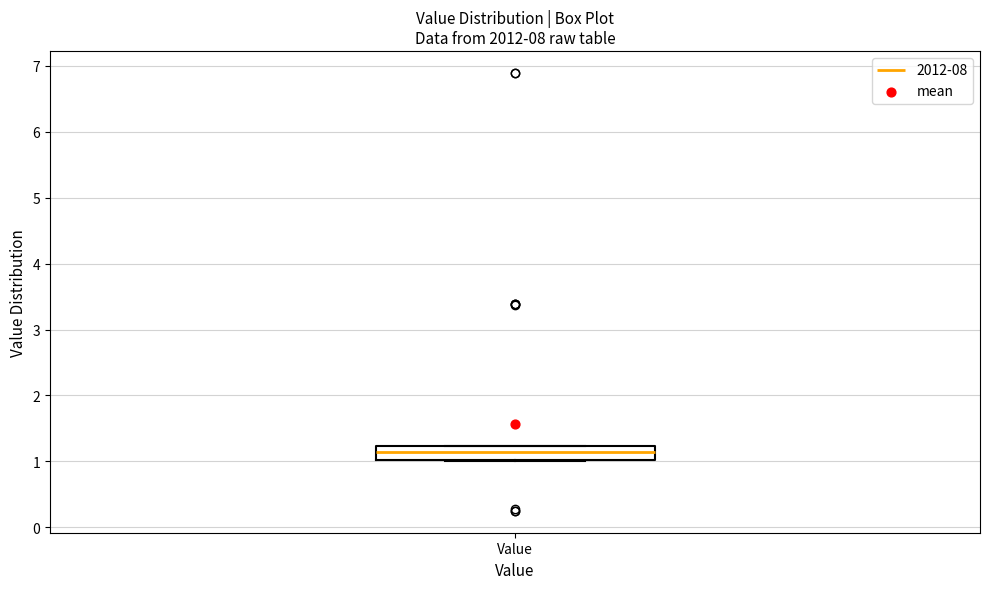

Transcribe this box plot: give where the median line is, the range the box spans, and where the two whiskers end, as read against the y-axis. The values are not printed on the chart, so give them approximately, as read against the axis.

median 1.1, box 1.0 to 1.2, whiskers 1.0 to 1.2